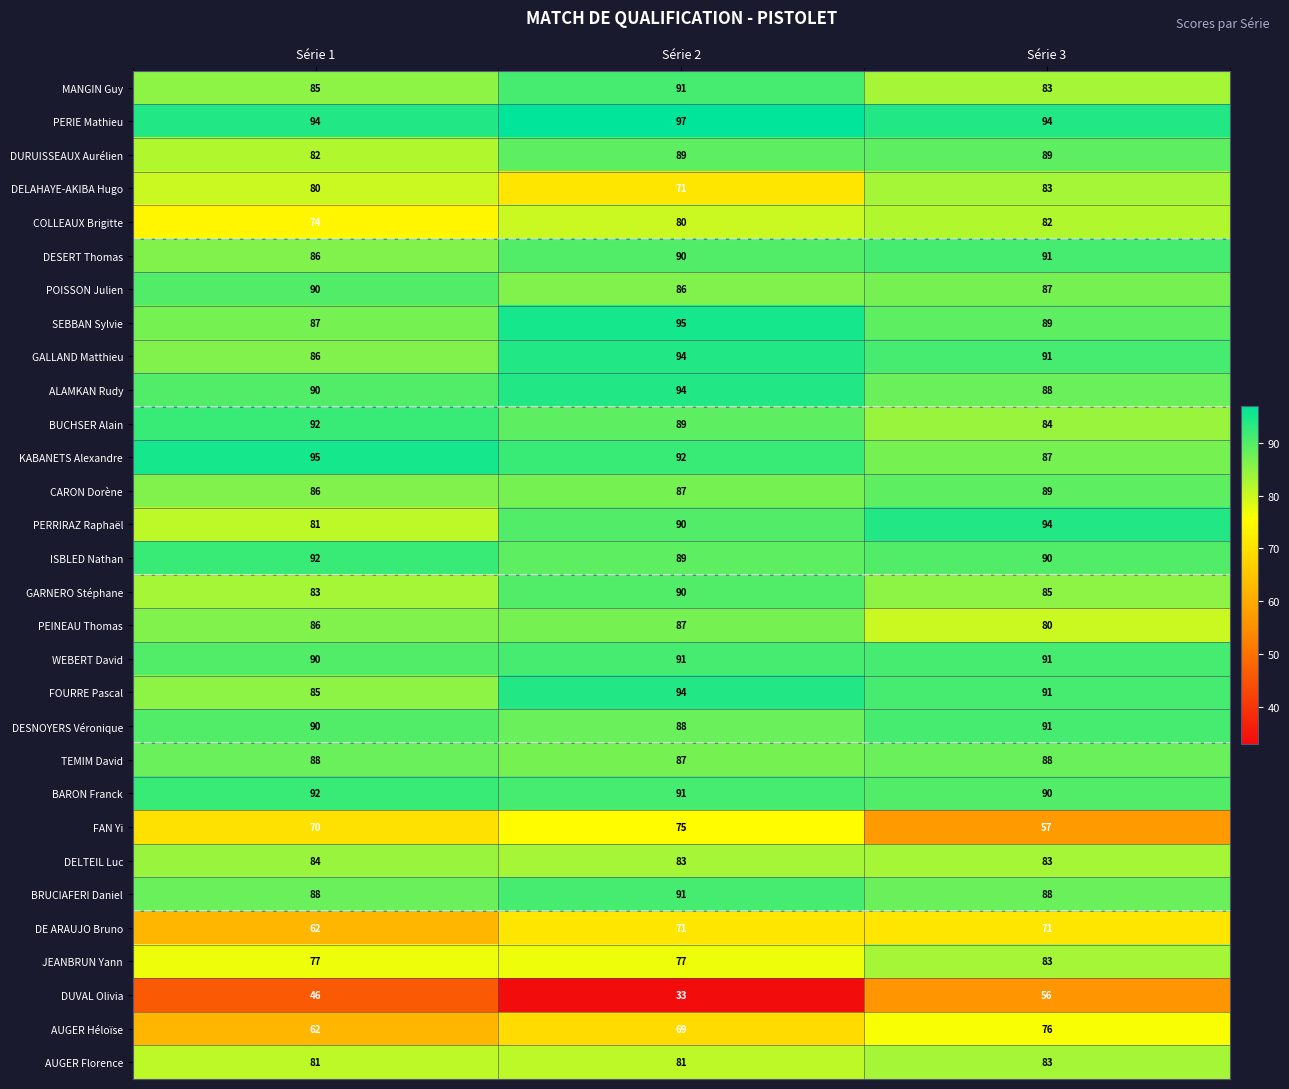

Which series has the largest total across all categories?

PERIE Mathieu